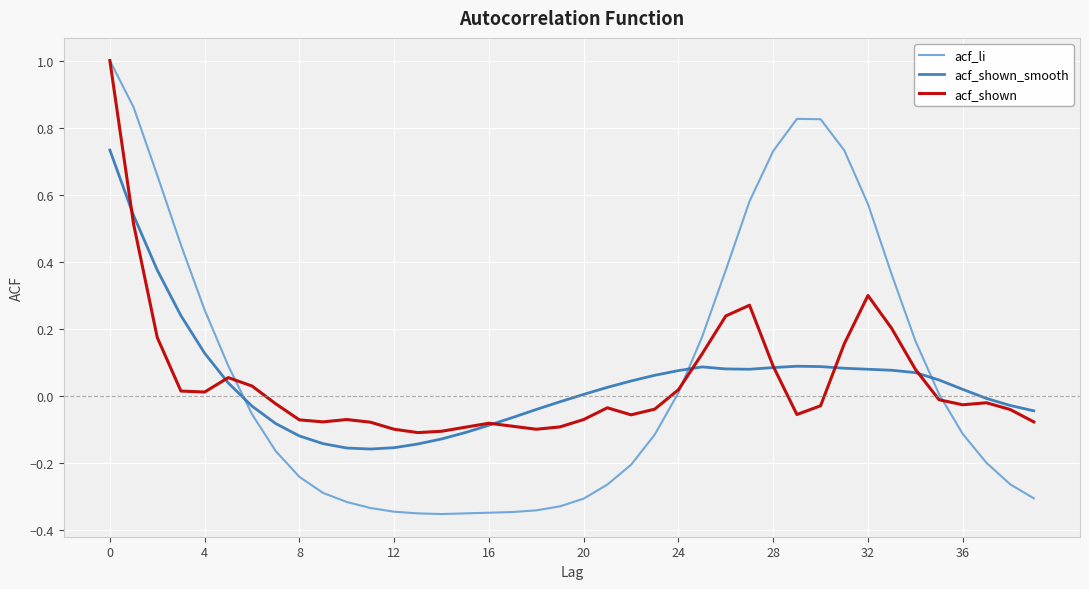

What is the difference between the maximum and minimum values in the acf_li series?

1.4